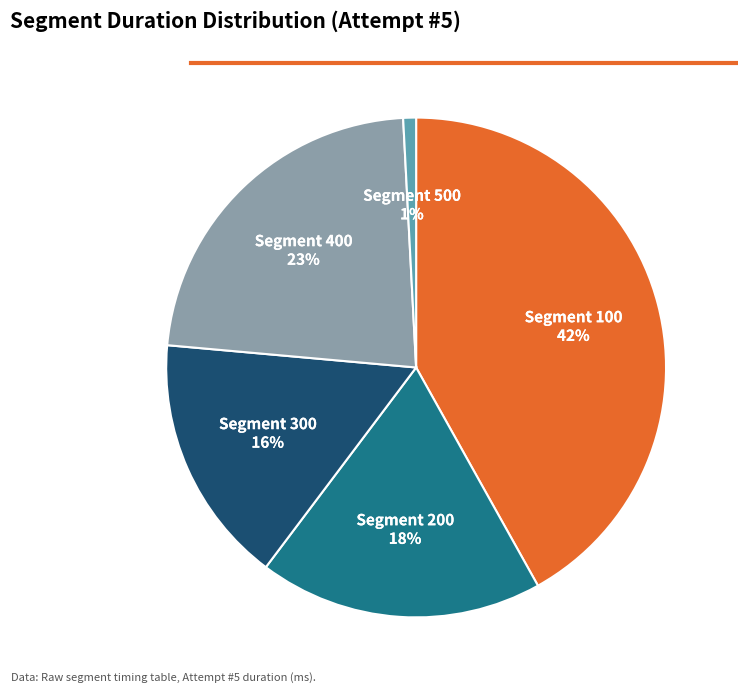

Is there any slice that represents more than half of the pie?

No